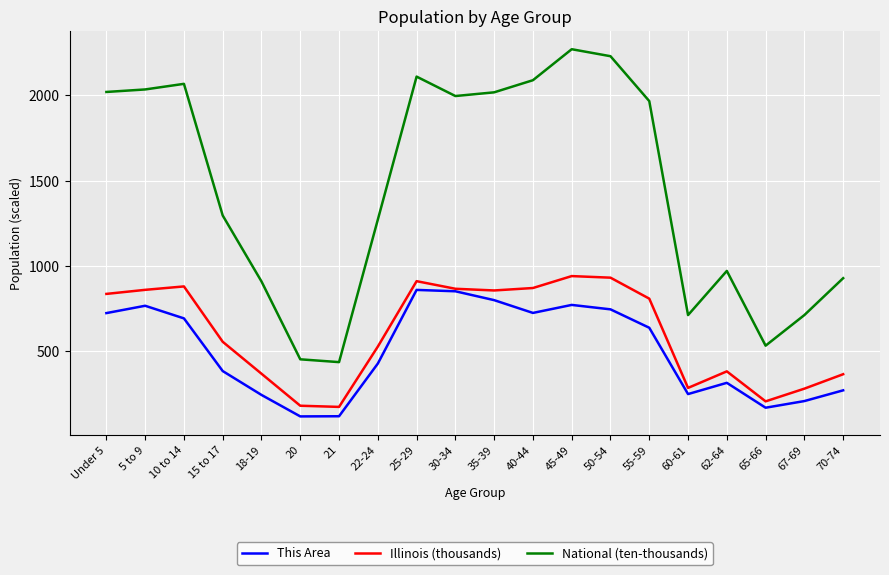

The value of National (ten-thousands) at 20 is 223.8. True or false?

False